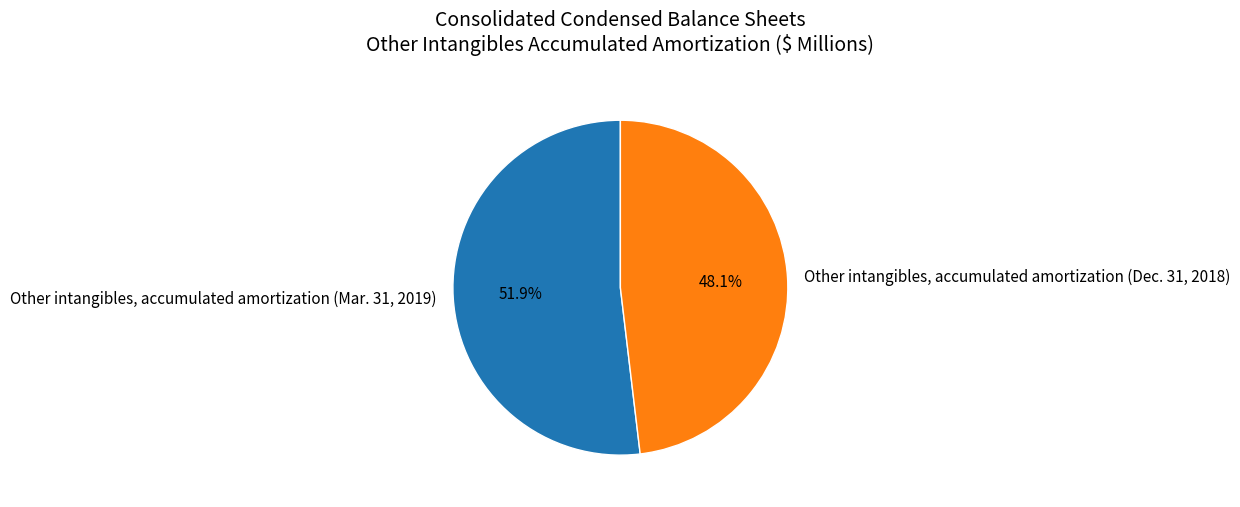

Combined, what portion of the pie is Other intangibles, accumulated amortization (Dec. 31, 2018) and Other intangibles, accumulated amortization (Mar. 31, 2019)?

100.0%